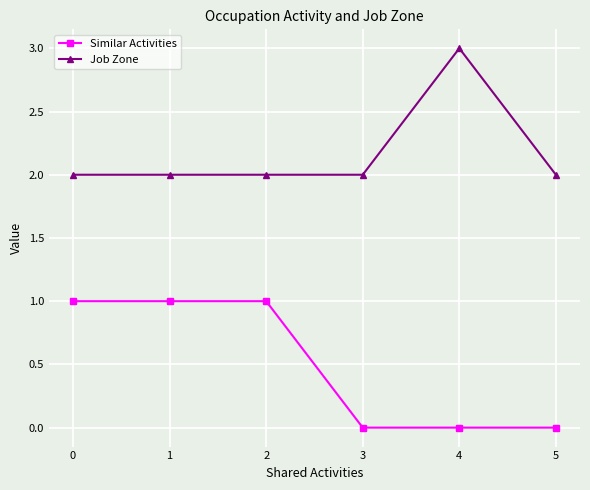

What is the sum of the Job Zone values at 5 and 4?

5